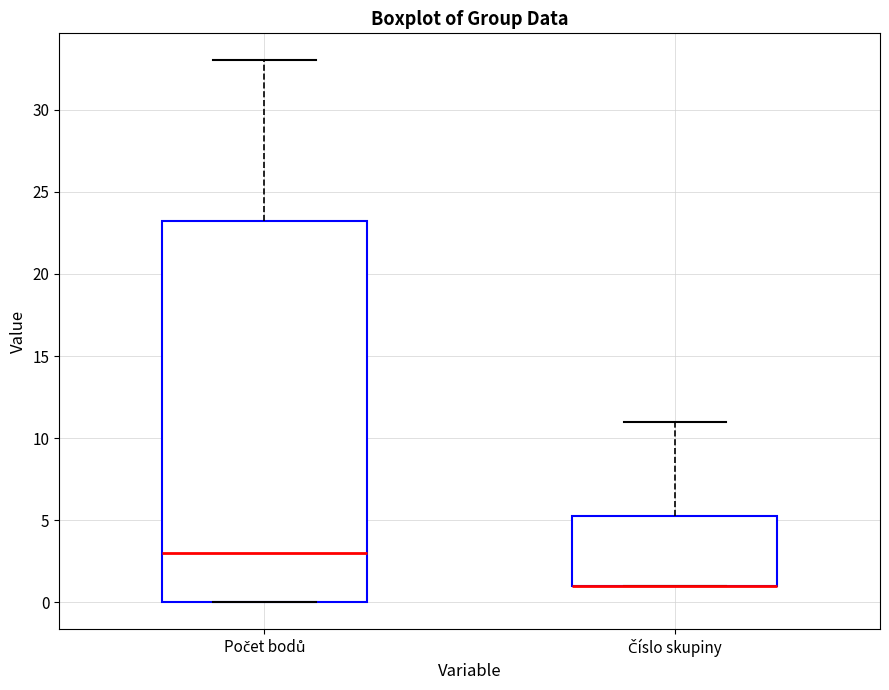

Where is the upper edge of the box for Číslo skupiny on the y-axis? The values are not printed on the chart, so give them approximately, as read against the axis.

5.5